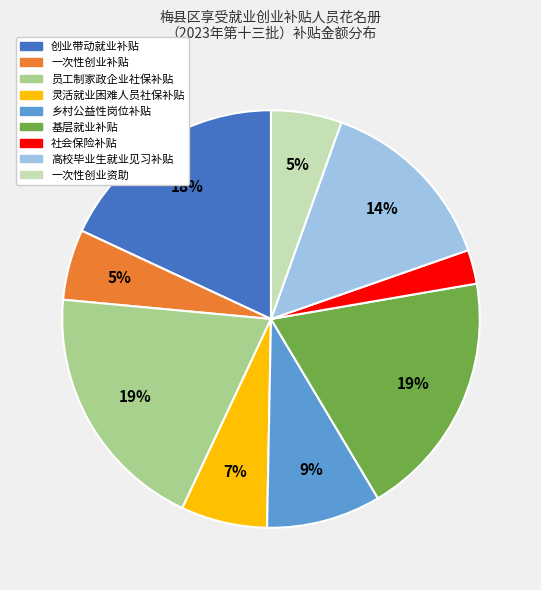

True or false: 乡村公益性岗位补贴 accounts for 3% of the total.

False